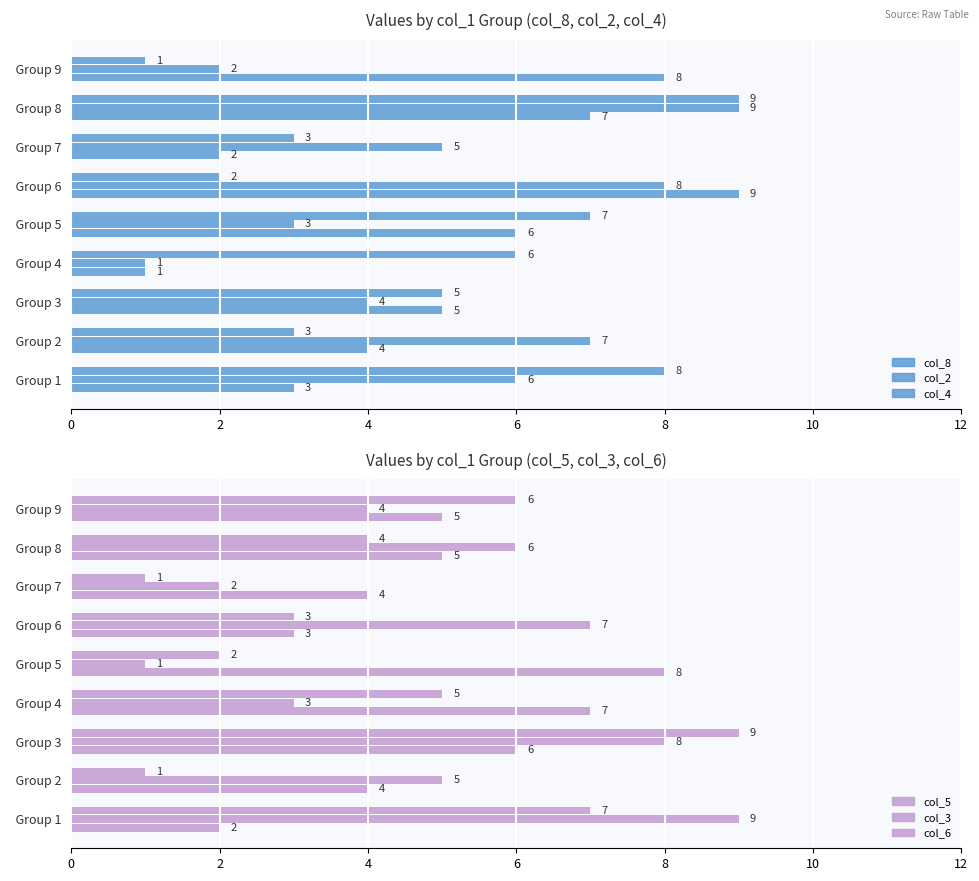

What is the difference between the col_6 values at Group 3 and Group 1?

2